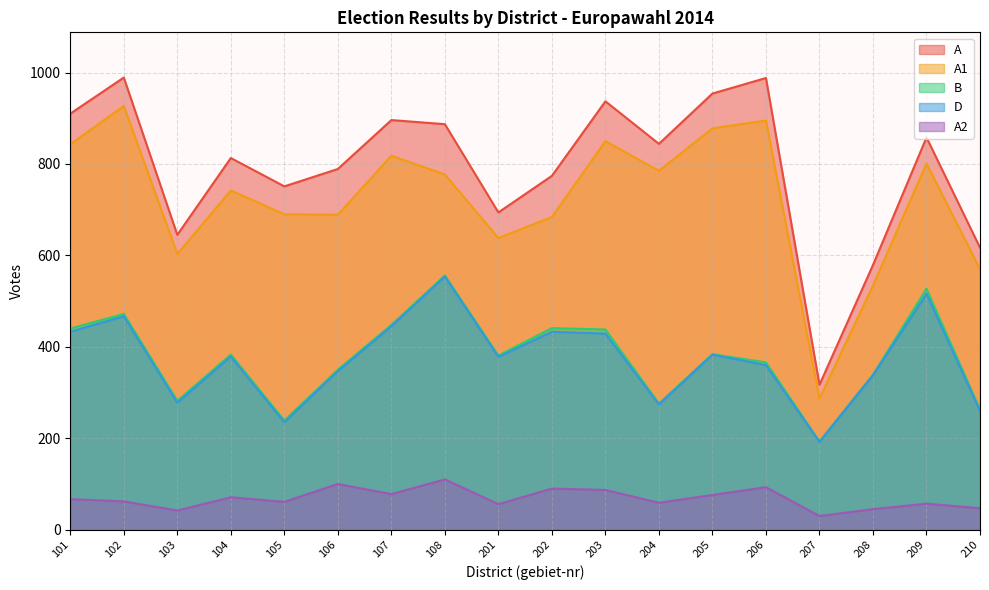

At which label does B reach its peak?

108